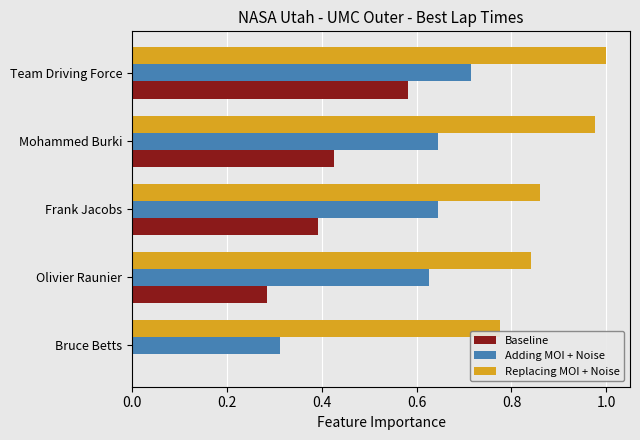

At which category is the sum across all series the highest?

Team Driving Force